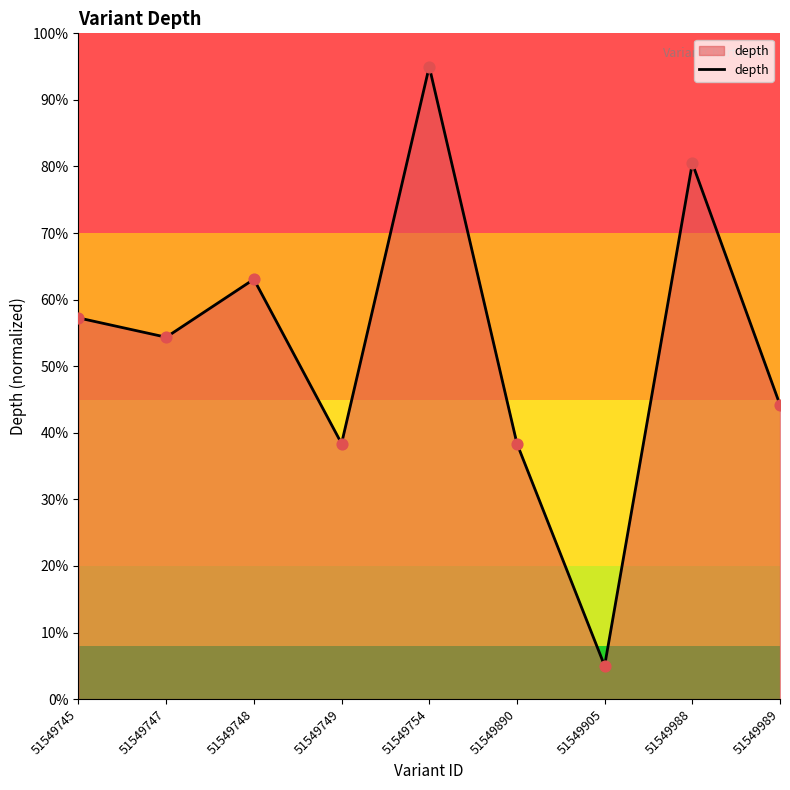

Which has a higher value, 51549890 or 51549989?

51549989